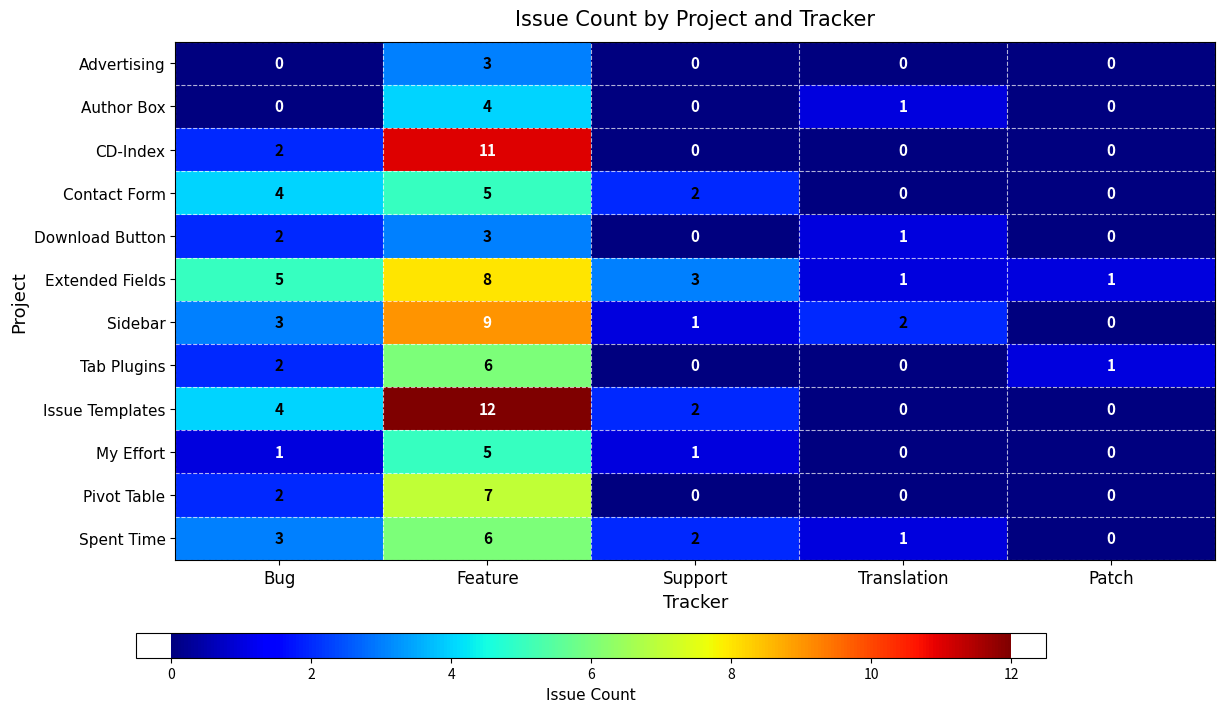

The value of My Effort at Translation is 0. True or false?

True